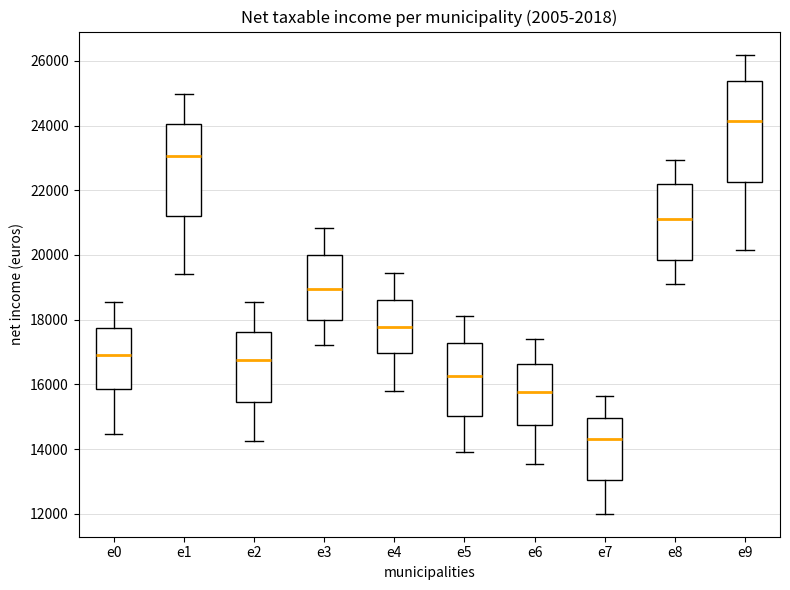

Where does the lower whisker of the box for e3 end on the y-axis? The values are not printed on the chart, so give them approximately, as read against the axis.

17200